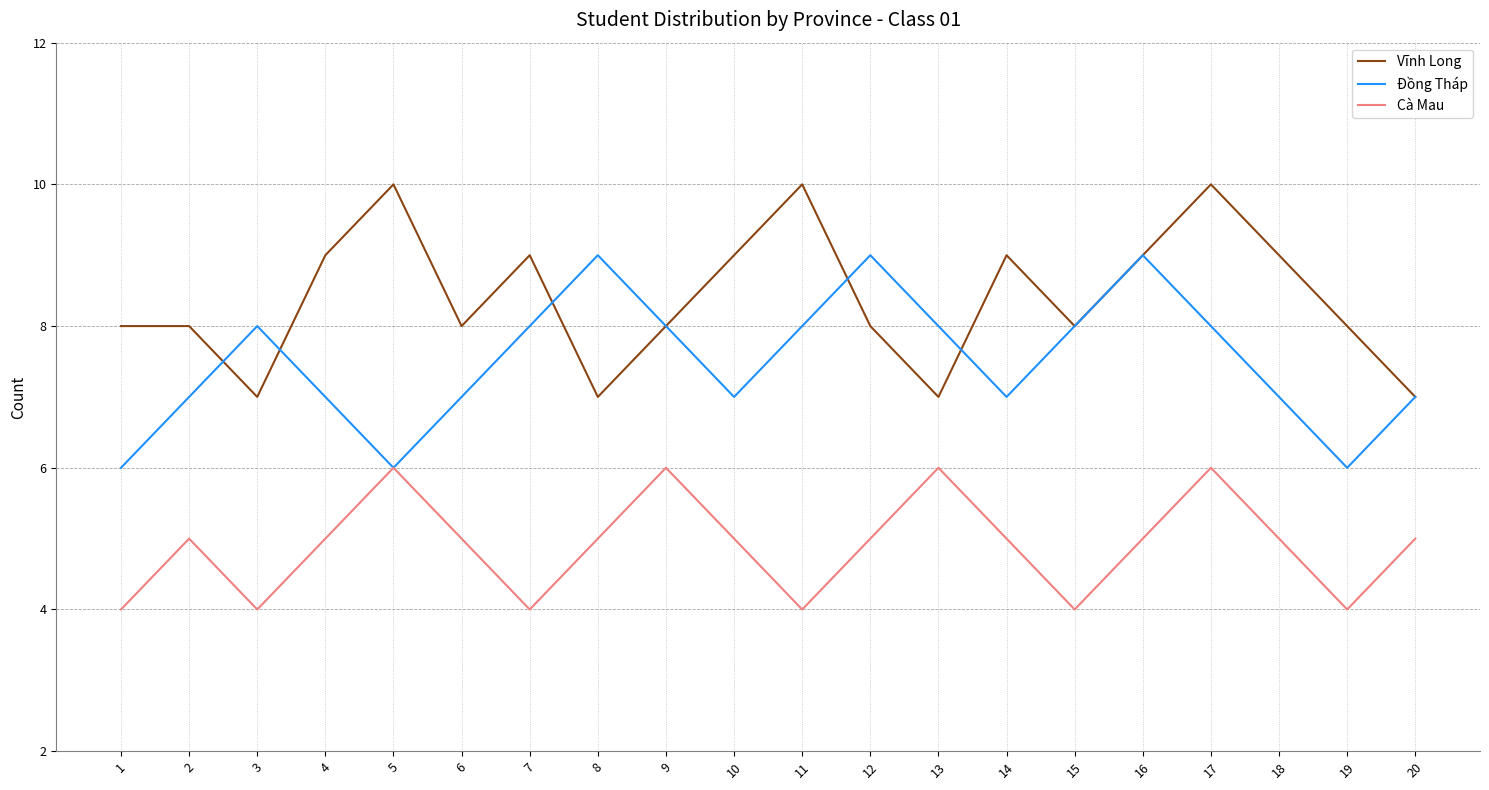

What is the total value across all series at 15?

20